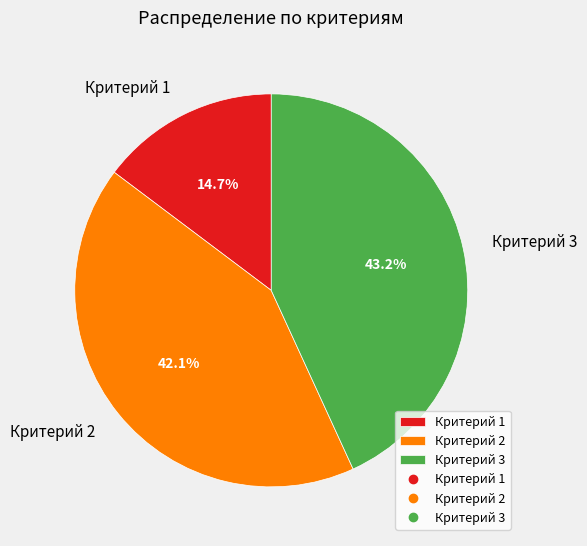

Which has a higher value, Критерий 2 or Критерий 1?

Критерий 2